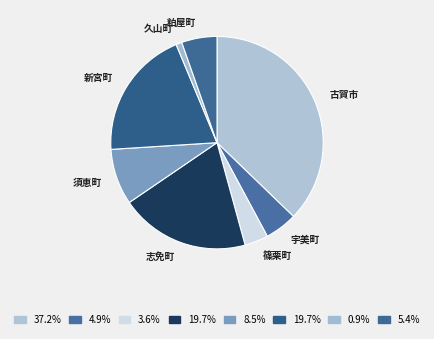

How many slices are in this pie chart?

8